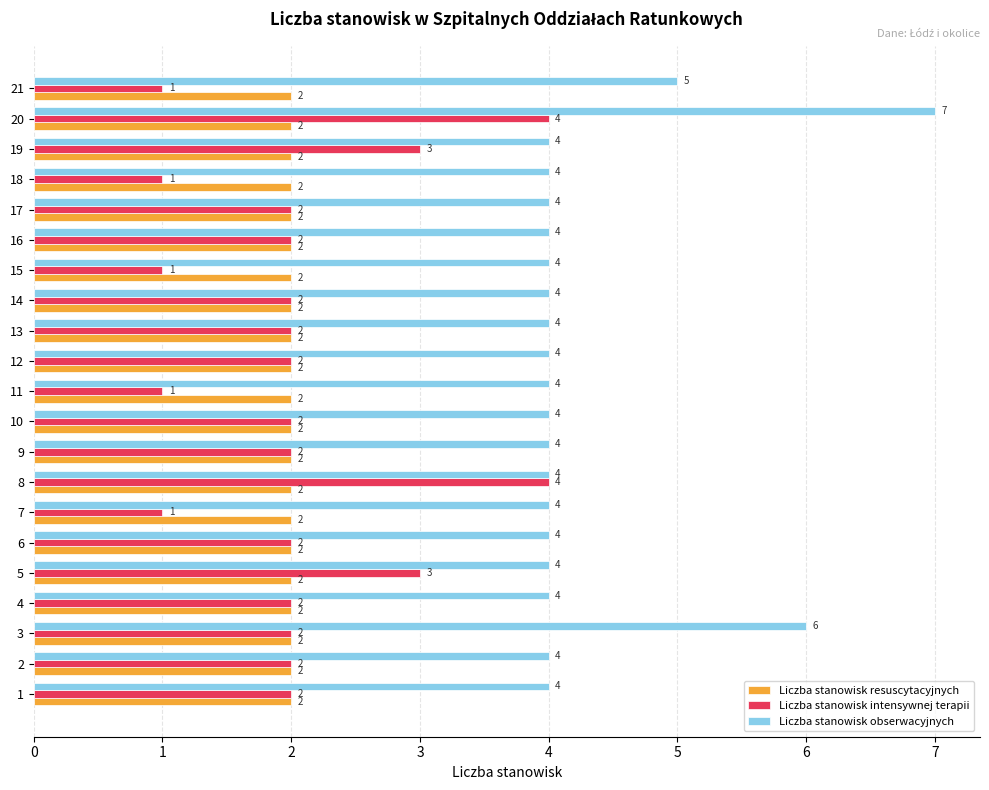

What are all the series names shown in the legend?

Liczba stanowisk resuscytacyjnych, Liczba stanowisk intensywnej terapii, Liczba stanowisk obserwacyjnych